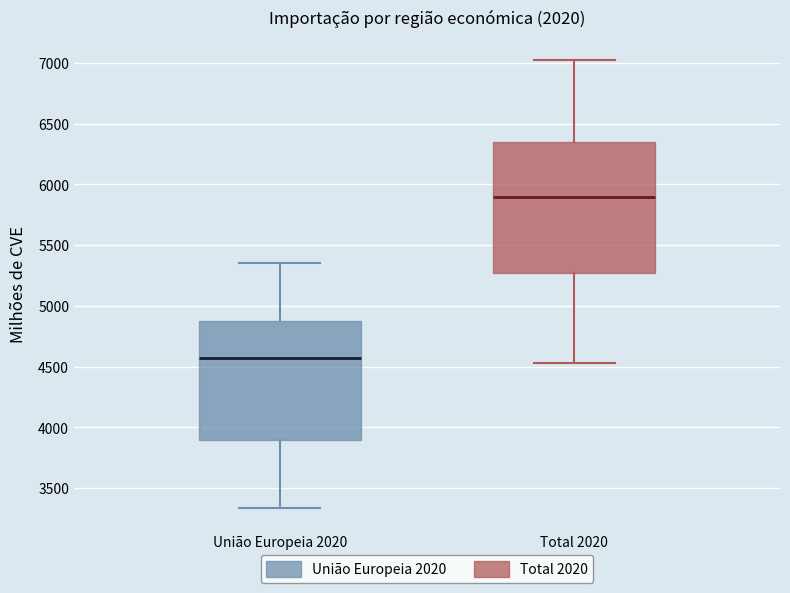

Reading left to right, transcribe this box plot: for each box, give where its median line is, the range the box spans, and where its two whiskers end, as read against the y-axis. The values are not printed on the chart, so give them approximately, as read against the axis.

União Europeia 2020: median 4550, box 3900 to 4900, whiskers 3350 to 5350
Total 2020: median 5900, box 5250 to 6350, whiskers 4550 to 7050